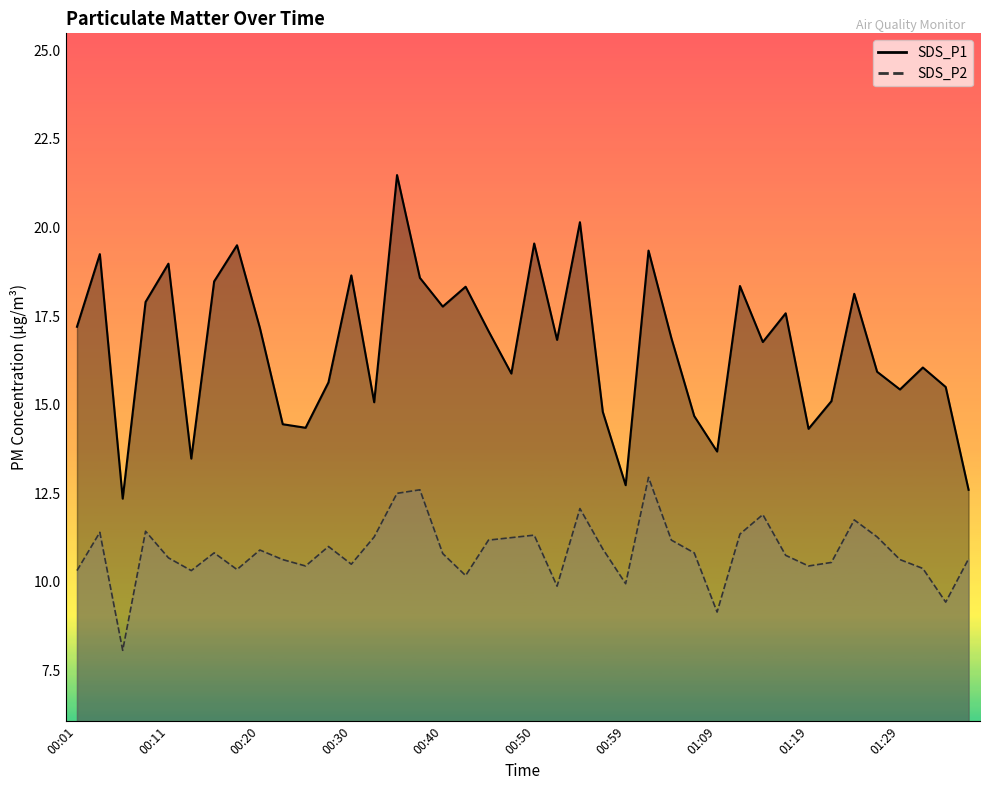

What is the greatest value displayed?

21.5